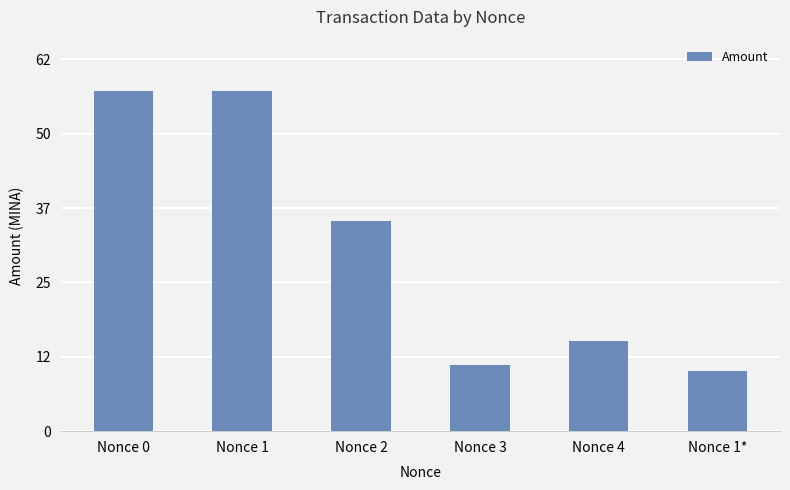

What is the sum of the values at Nonce 1 and Nonce 2?

91.8